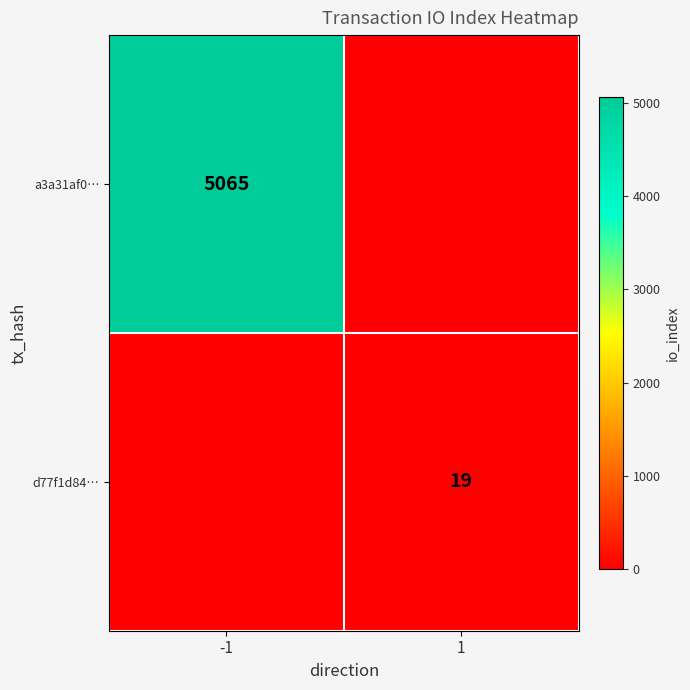

The value of a3a31af0… at -1 is 5065. True or false?

True